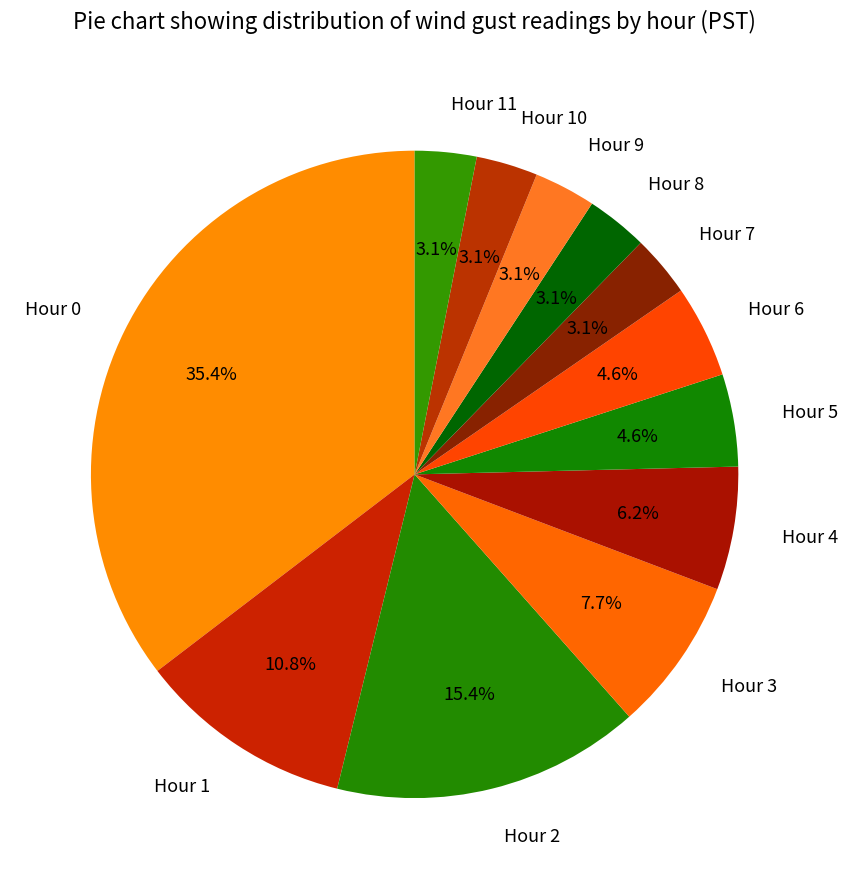

How many segments does this pie chart have?

12